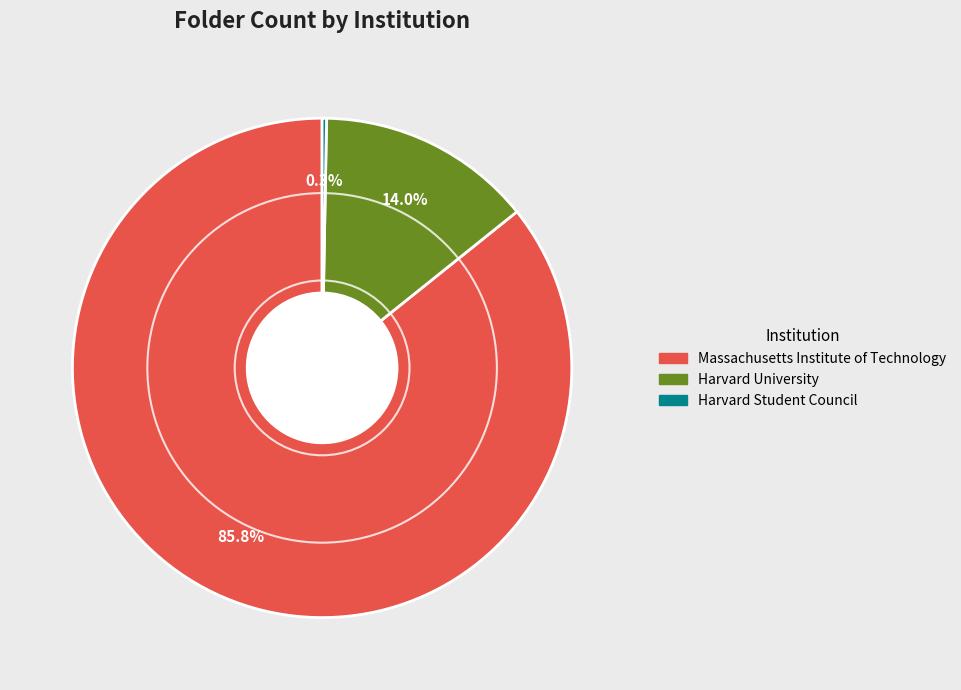

What is the largest slice in the pie chart?

Massachusetts Institute of Technology